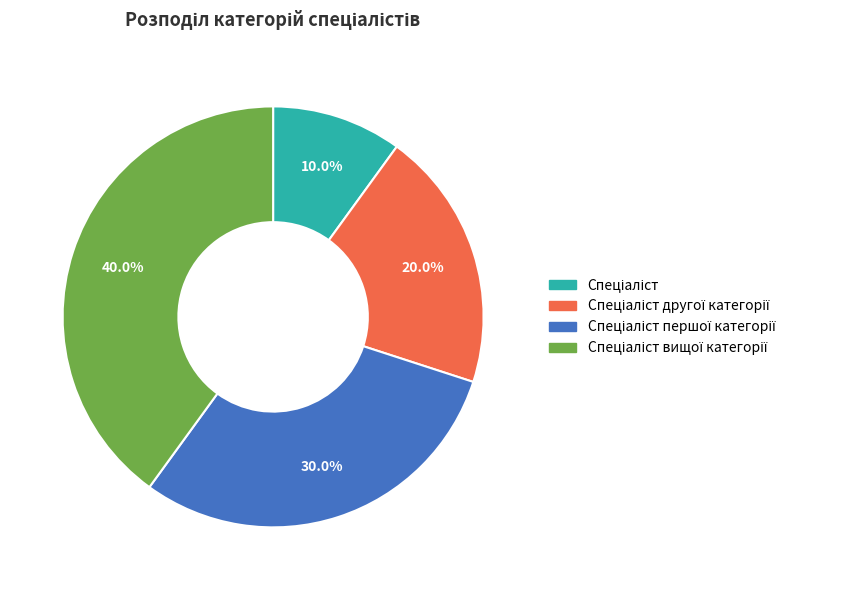

Is there a majority slice in this chart?

No